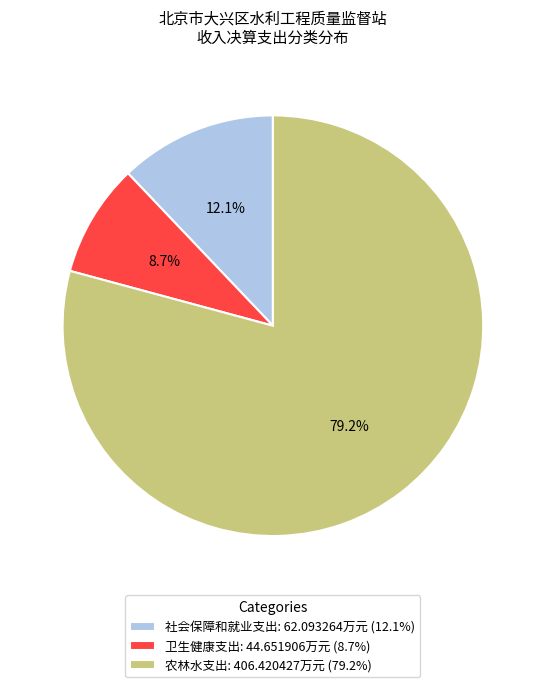

What is the smallest slice in the pie chart?

卫生健康支出